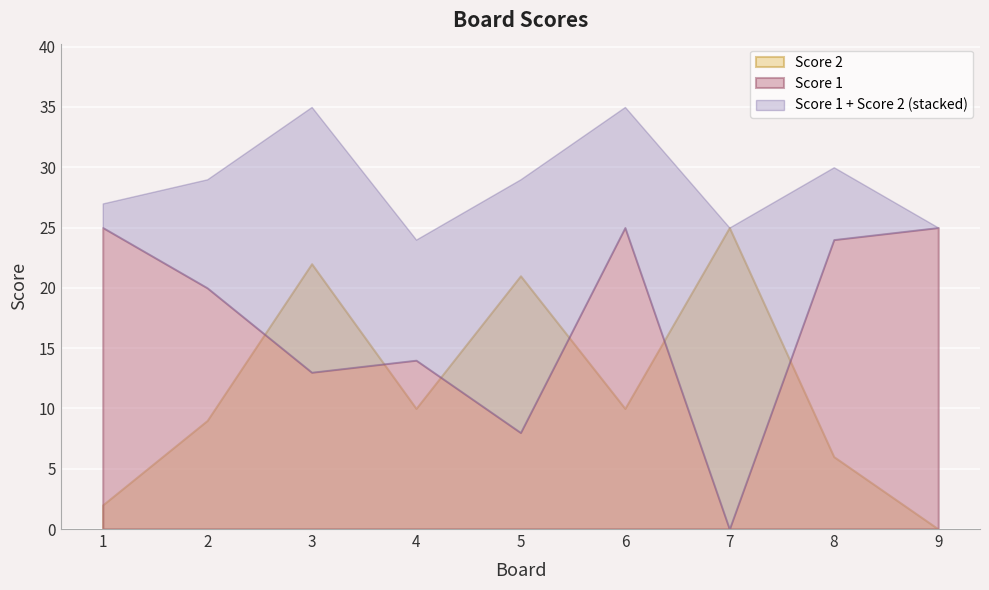

How many data points in Score 2 are above 10?

3